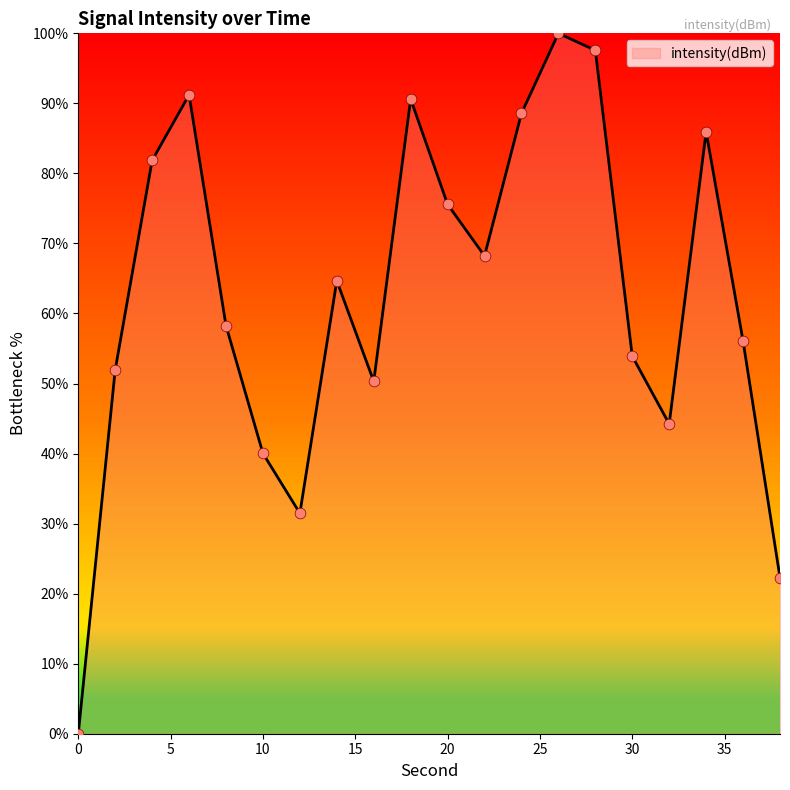

What is the difference between the maximum and minimum values?

100.0